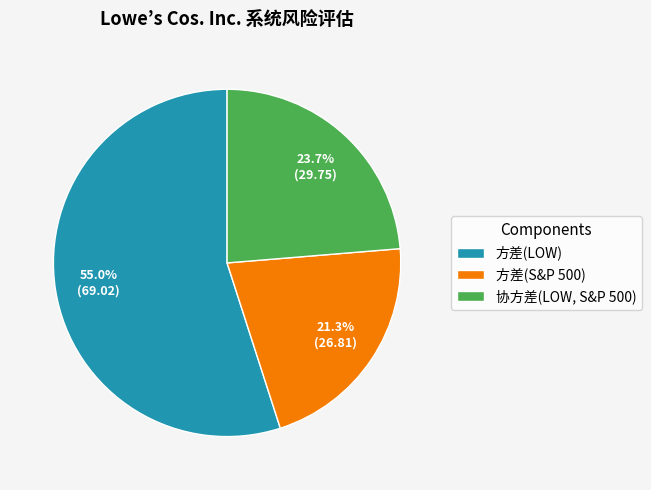

What is the majority slice?

方差(LOW)